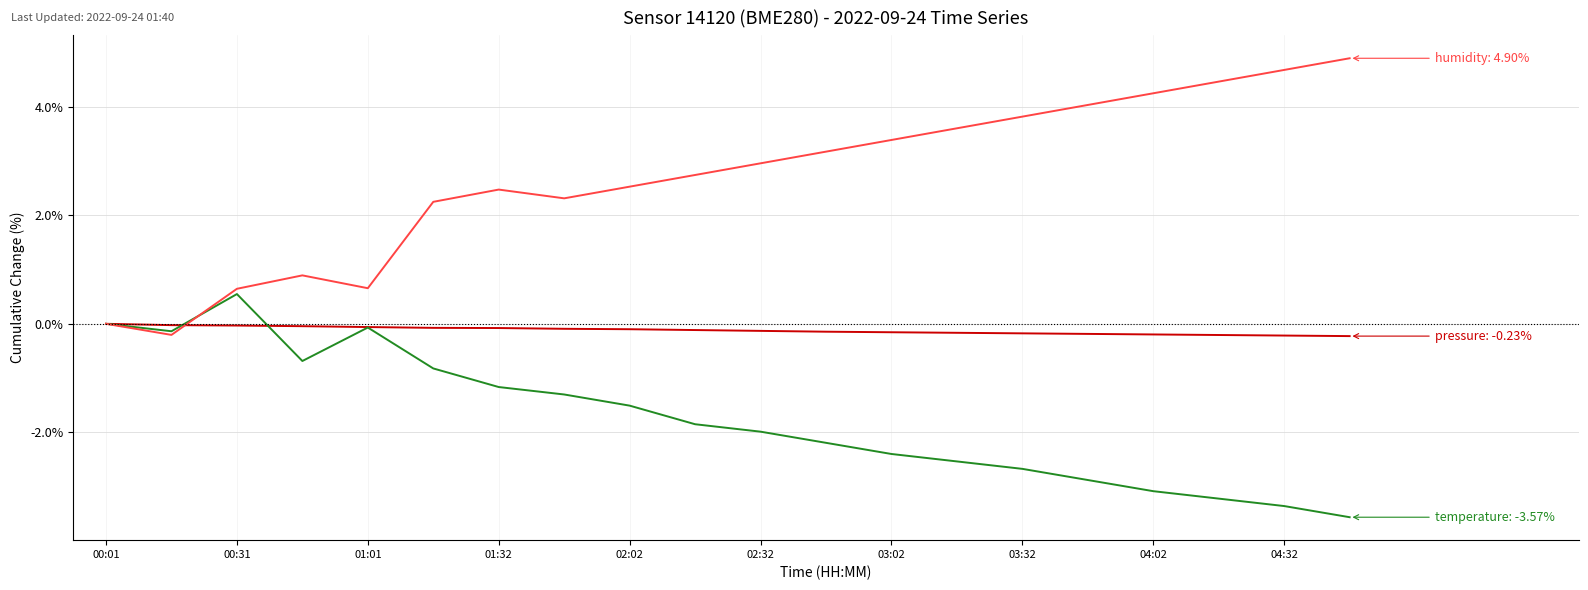

What is the greatest value displayed?

4.9